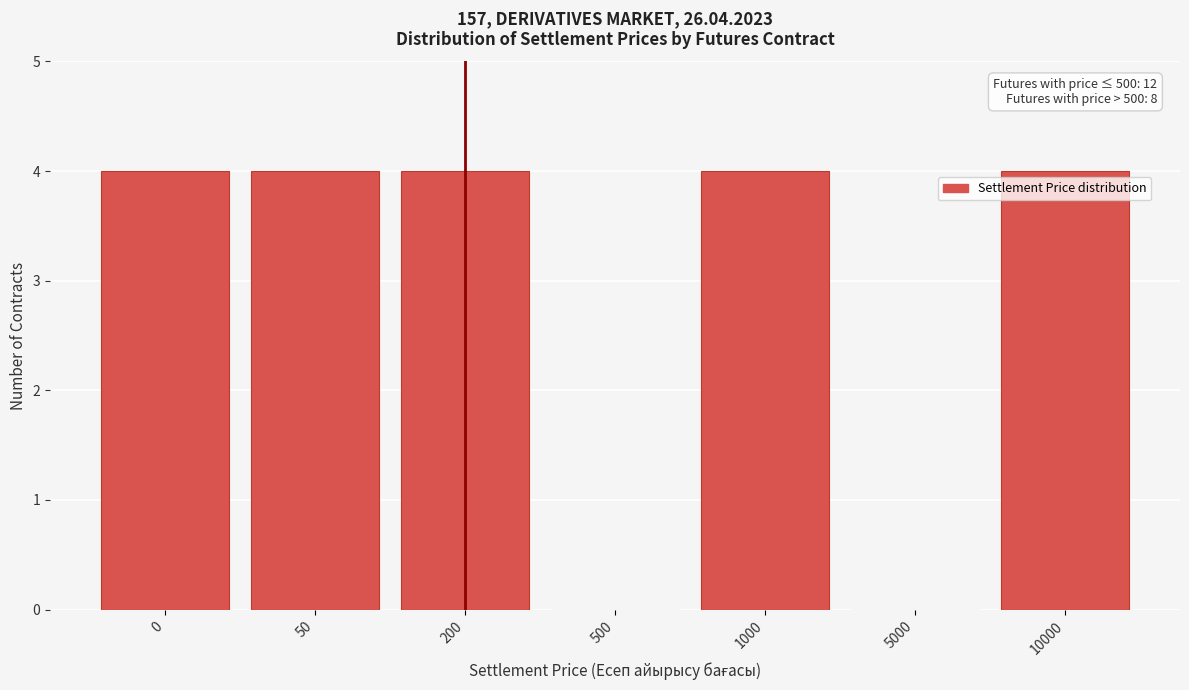

Reading left to right, extract all data points from this chart.

0=4	50=4	200=4	500=0	1000=4	5000=0	10000=4